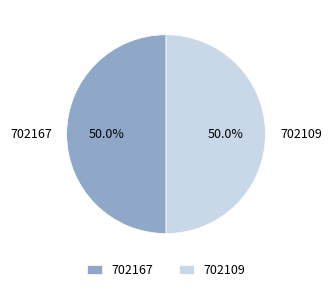

How many slices are in this pie chart?

2